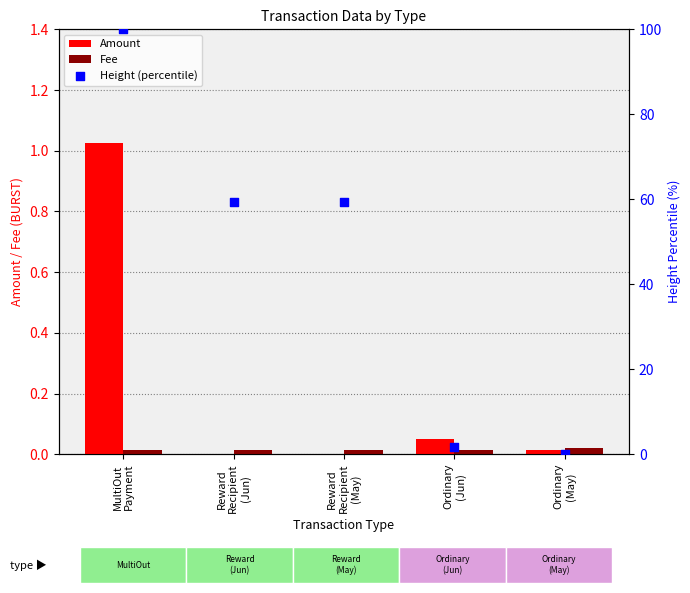

What are all the series names shown in the legend?

Amount, Fee, Height (percentile)